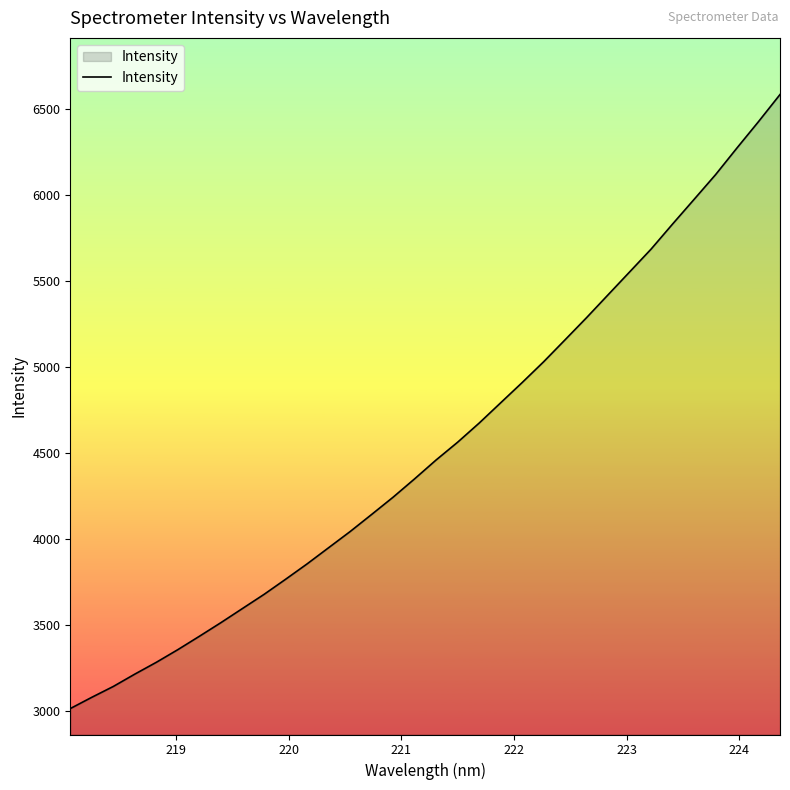

What is the minimum value shown in the chart?

3015.6